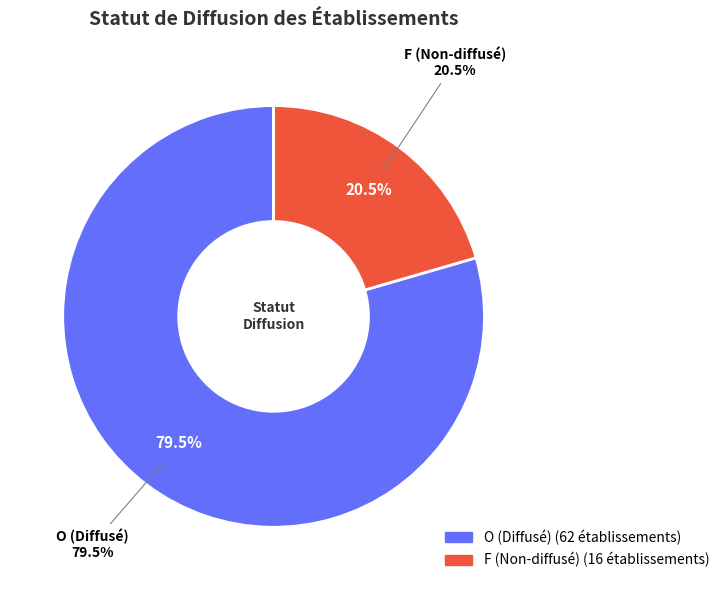

How many slices are in this pie chart?

2